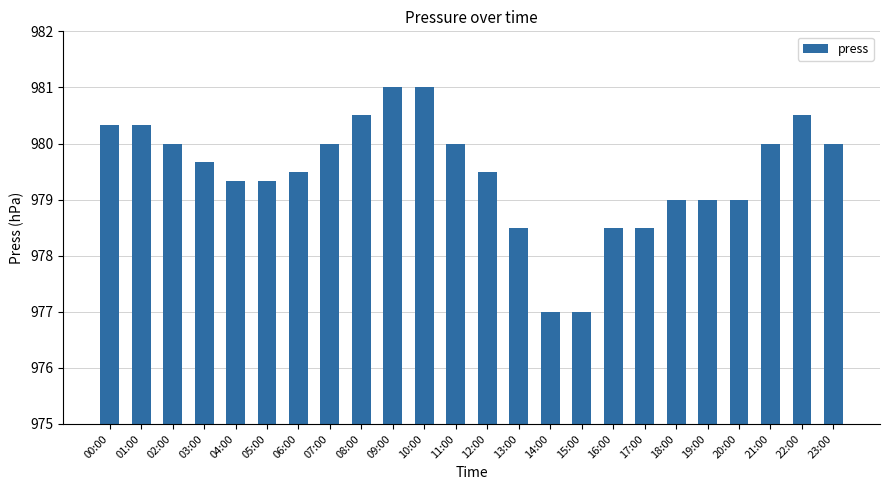

What is the change in value from 04:00 to 06:00?

+0.2